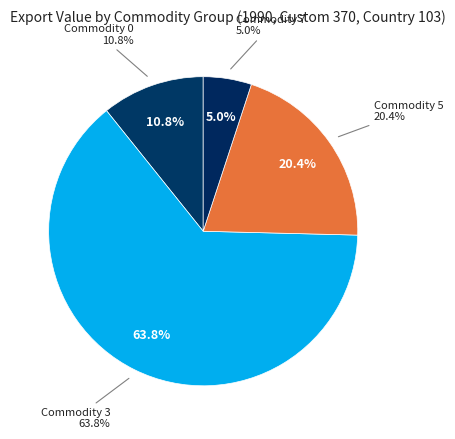

How much of the chart is everything except Commodity 3?

36.2%